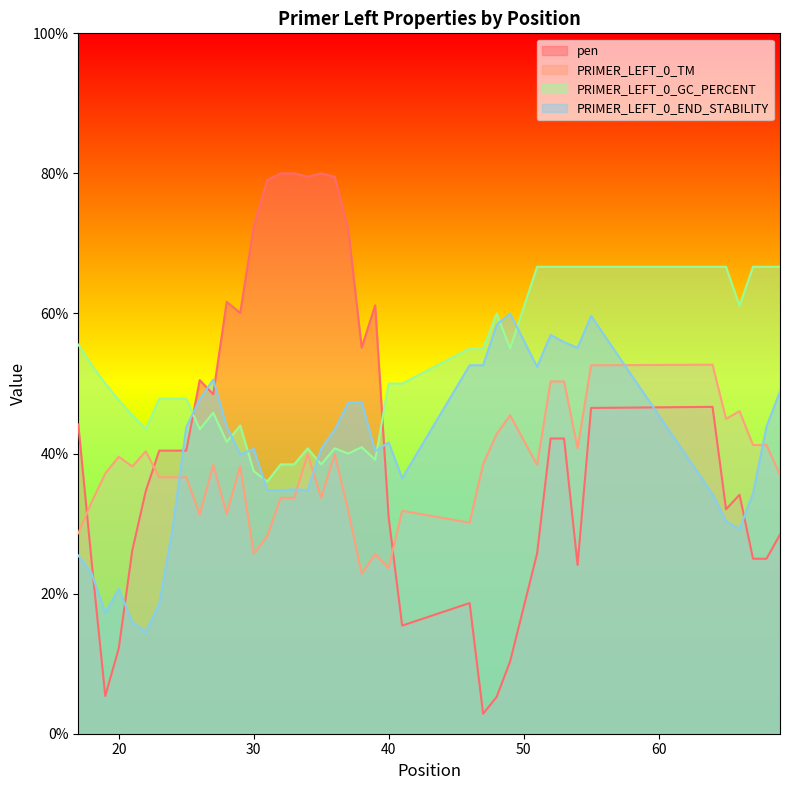

What is the maximum value shown in the chart?

80.0